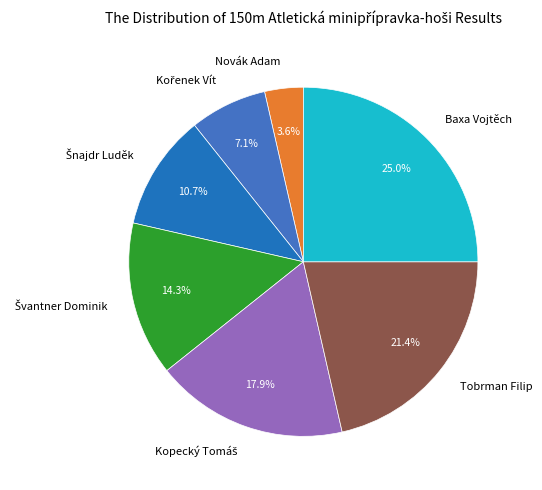

What is the smallest slice in the pie chart?

Novák Adam